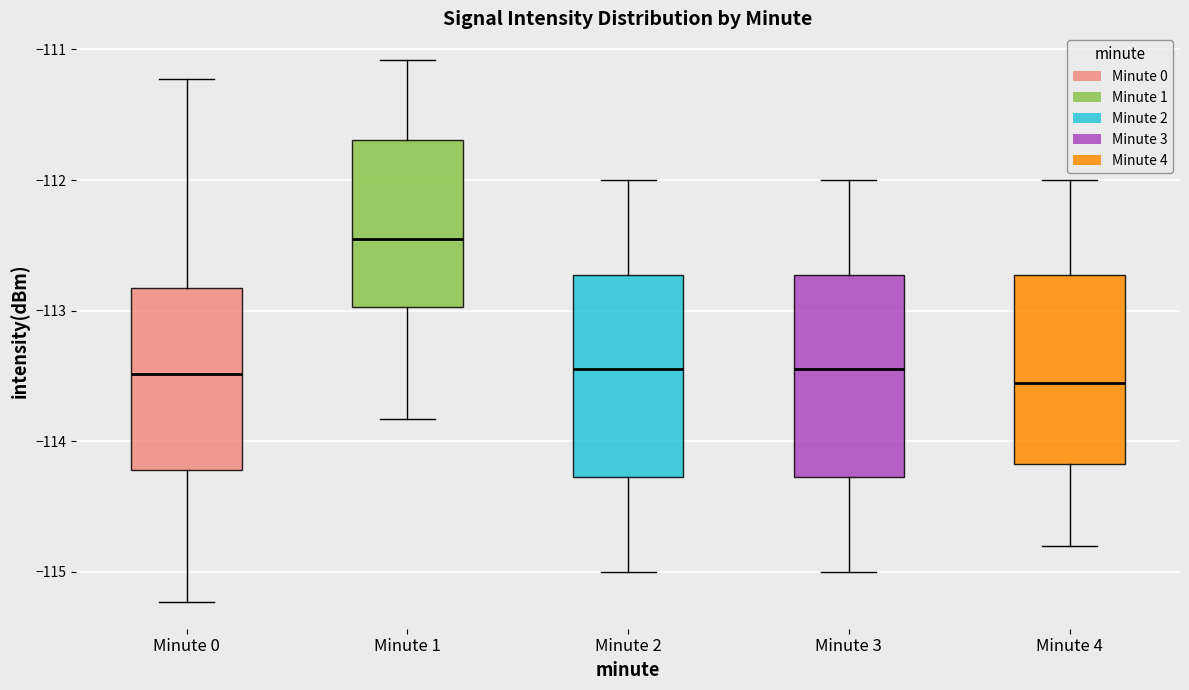

Reading left to right, transcribe this box plot: for each box, give where its median line is, the range the box spans, and where its two whiskers end, as read against the y-axis. The values are not printed on the chart, so give them approximately, as read against the axis.

Minute 0: median -113.5, box -114.2 to -112.8, whiskers -115.2 to -111.2
Minute 1: median -112.4, box -113.0 to -111.7, whiskers -113.8 to -111.1
Minute 2: median -113.4, box -114.3 to -112.7, whiskers -115.0 to -112.0
Minute 3: median -113.4, box -114.3 to -112.7, whiskers -115.0 to -112.0
Minute 4: median -113.5, box -114.2 to -112.7, whiskers -114.8 to -112.0